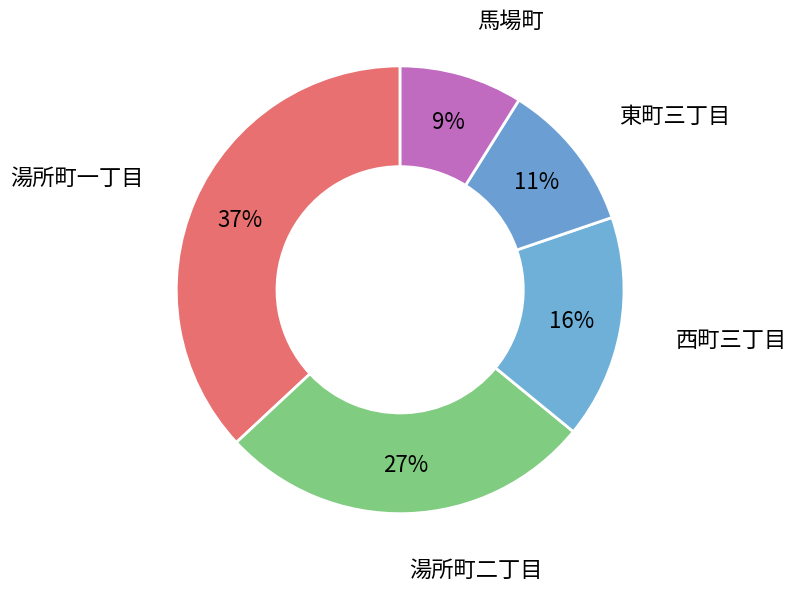

Count the number of slices in the pie.

5